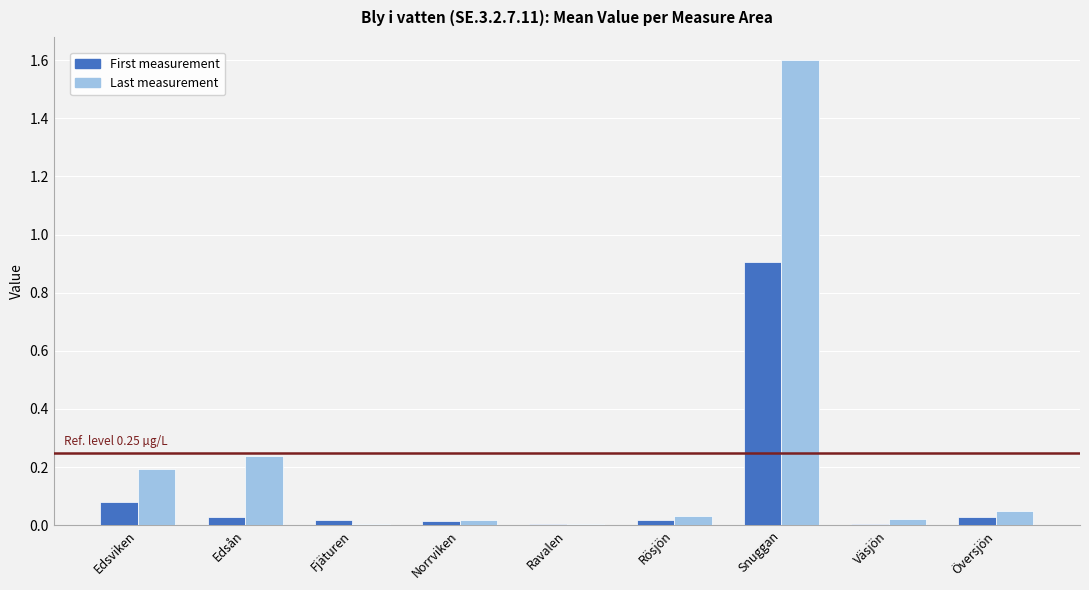

What is the sum of all Last measurement values?

2.2